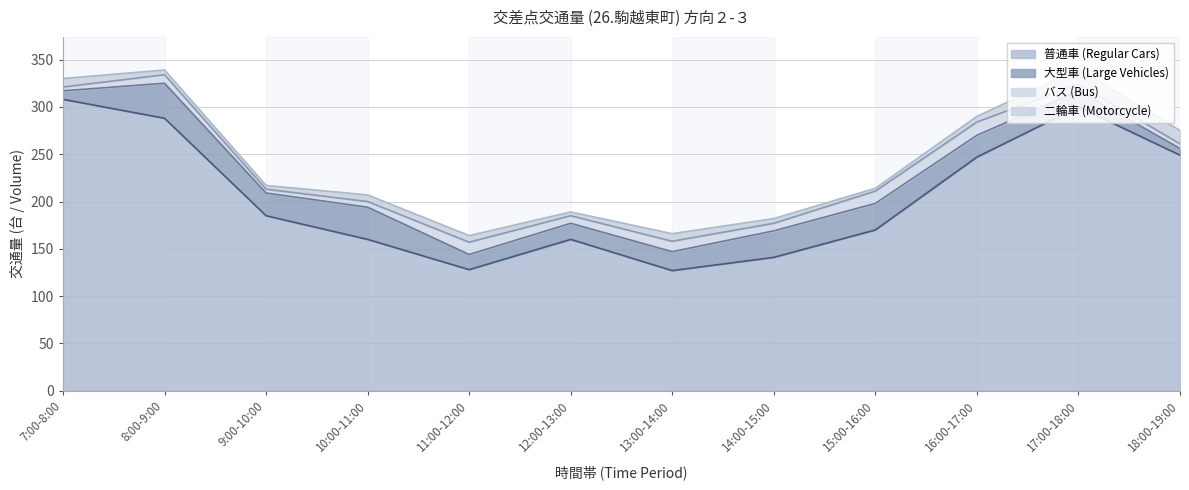

True or false: 普通車 (Regular Cars) and バス (Bus) intersect in this chart.

False